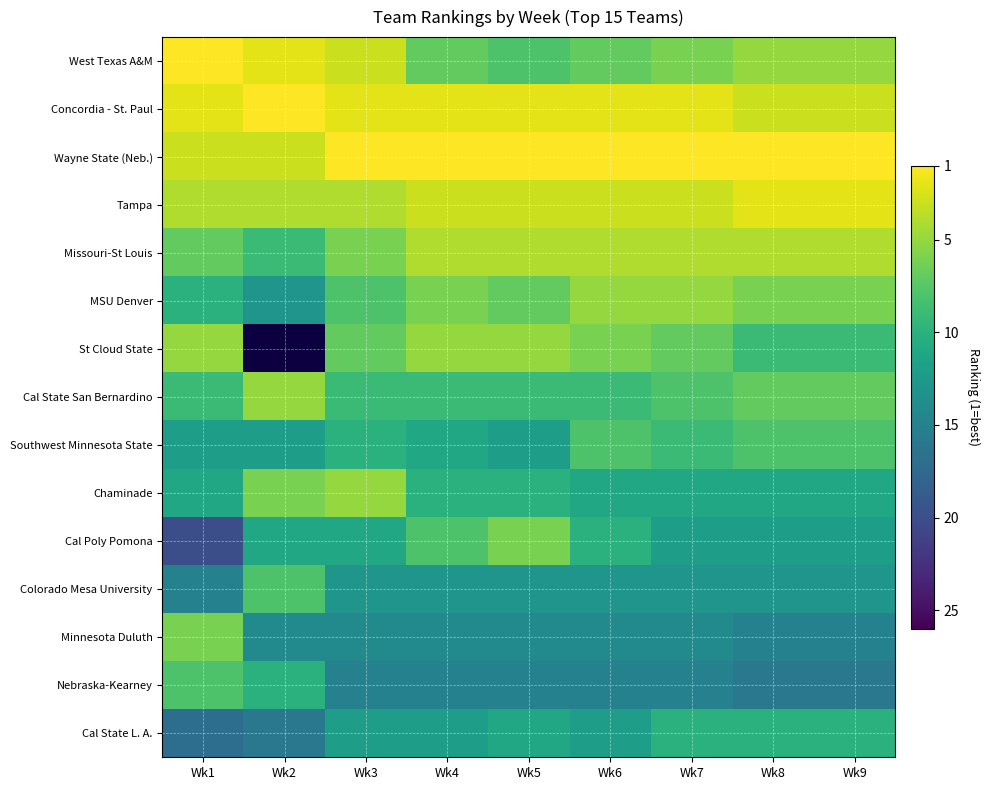

What is the maximum value for Cal Poly Pomona?

20.0